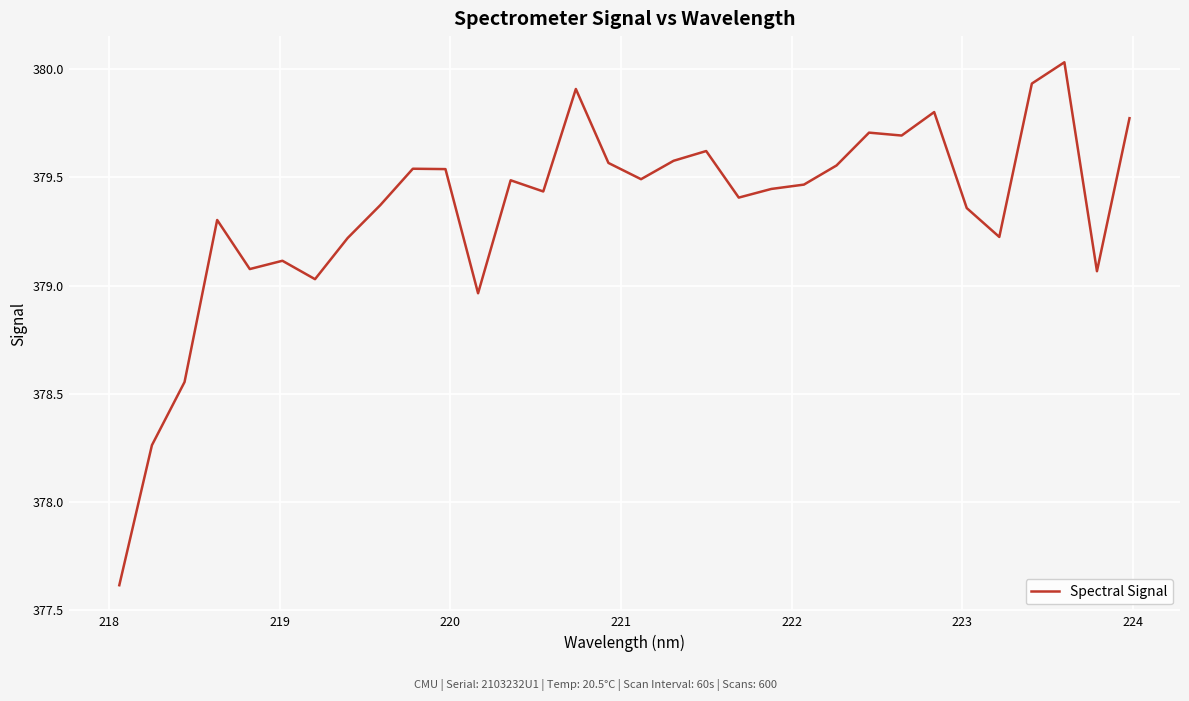

What is the difference between the maximum and minimum values?

2.4